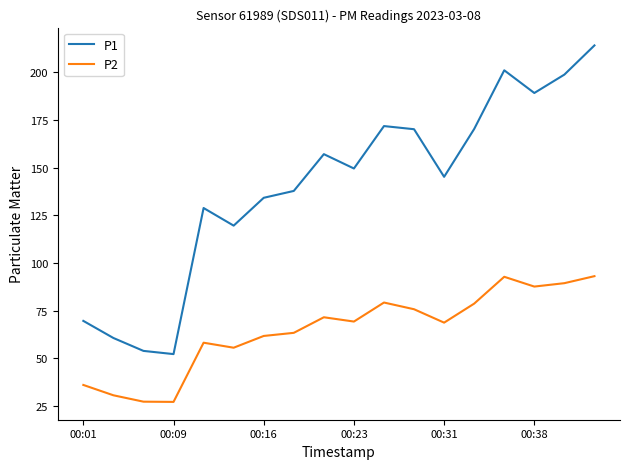

Which series has the largest total across all categories?

P1